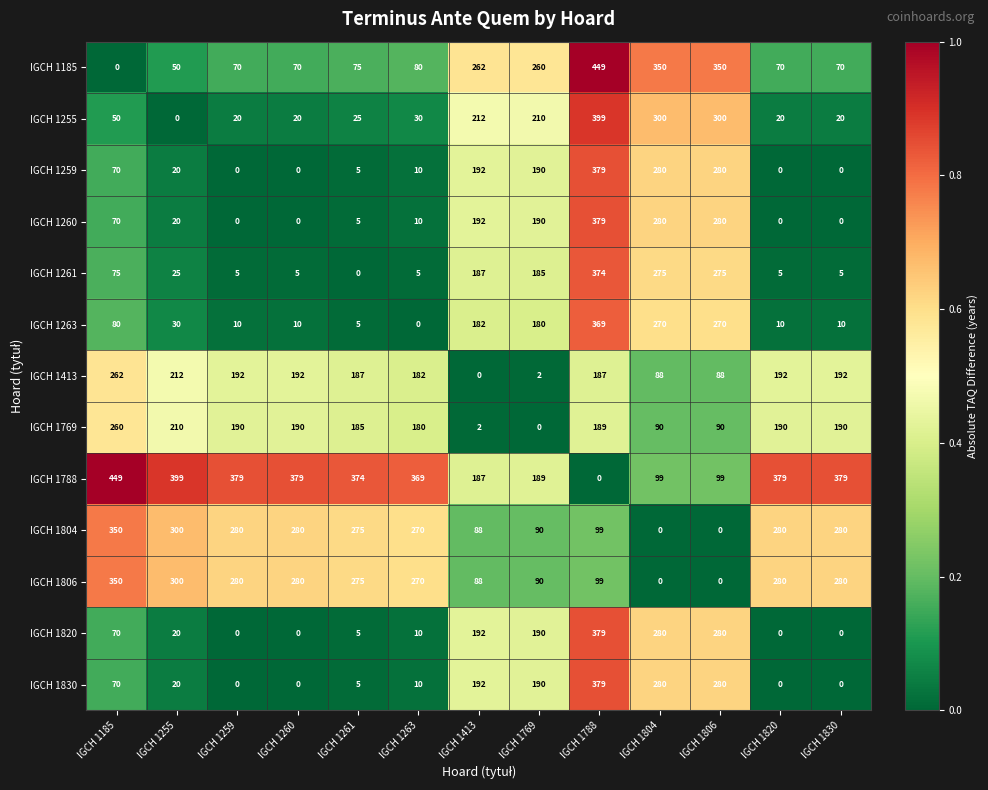

What is the maximum value shown in the chart?

449